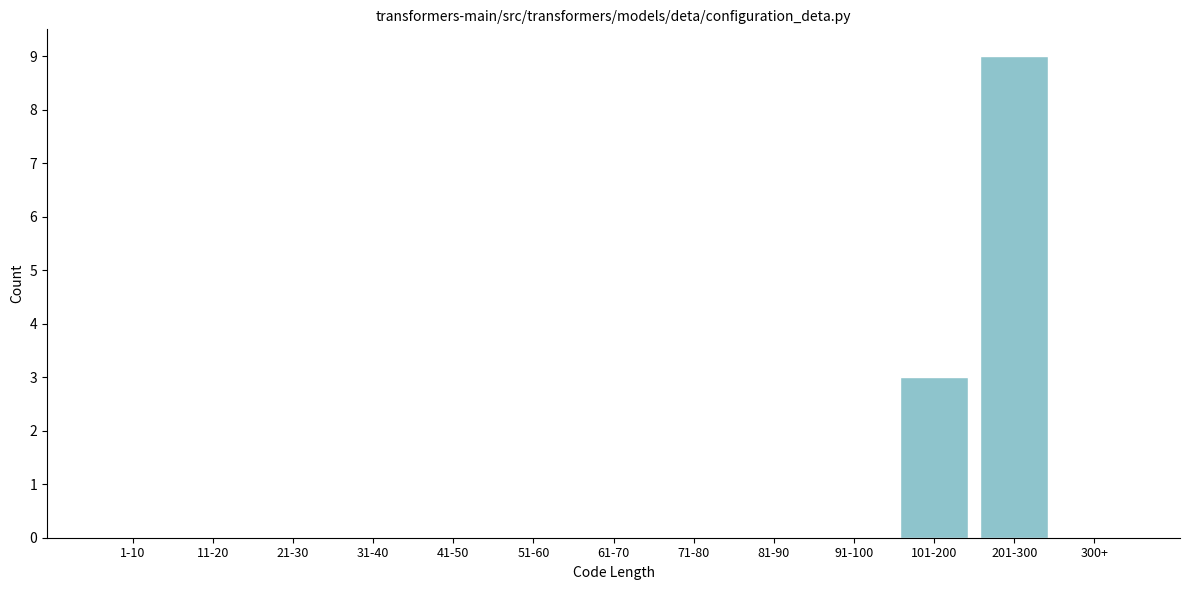

Reading left to right, list all the values displayed in this chart.

1-10=0	11-20=0	21-30=0	31-40=0	41-50=0	51-60=0	61-70=0	71-80=0	81-90=0	91-100=0	101-200=3	201-300=9	300+=0